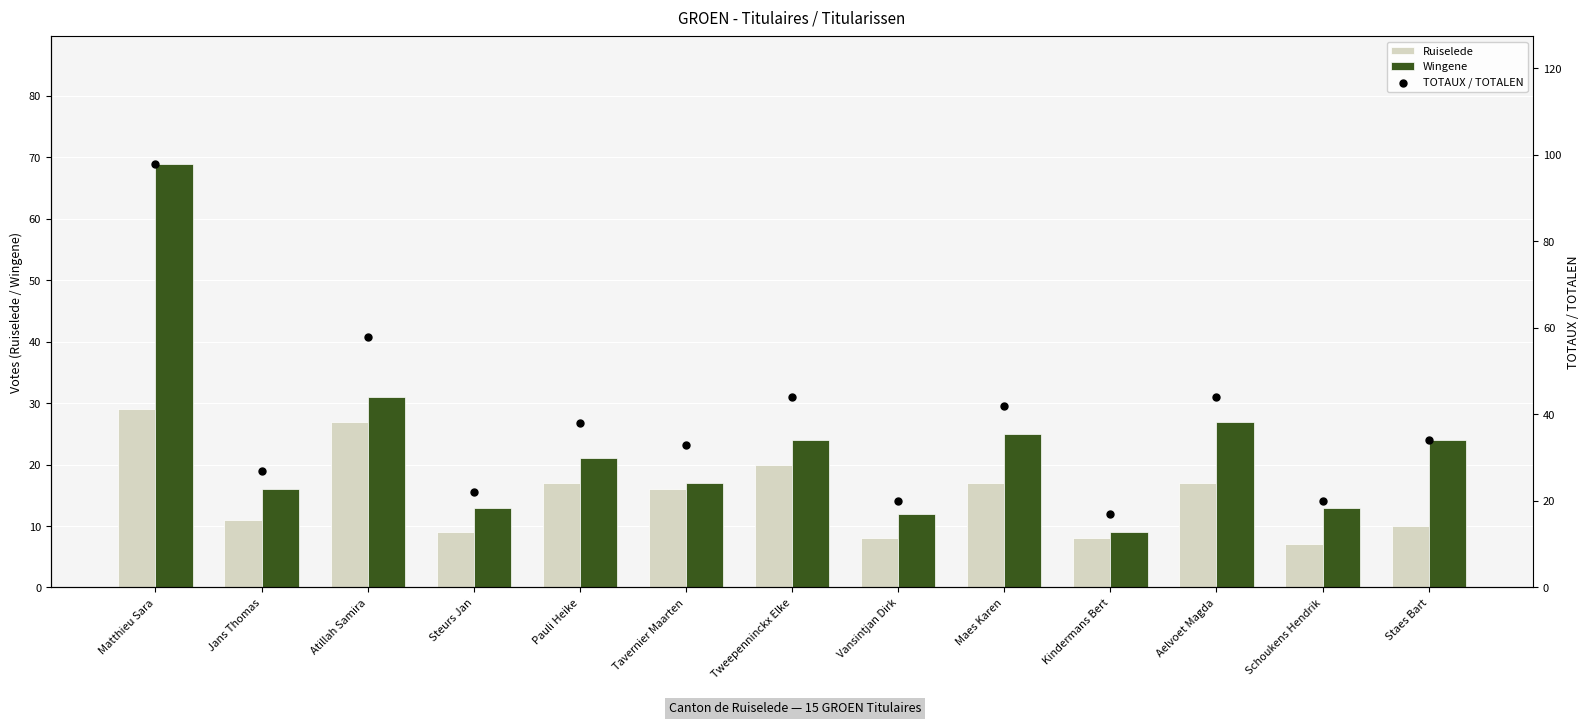

Which series contains the highest Y value?

TOTAUX / TOTALEN